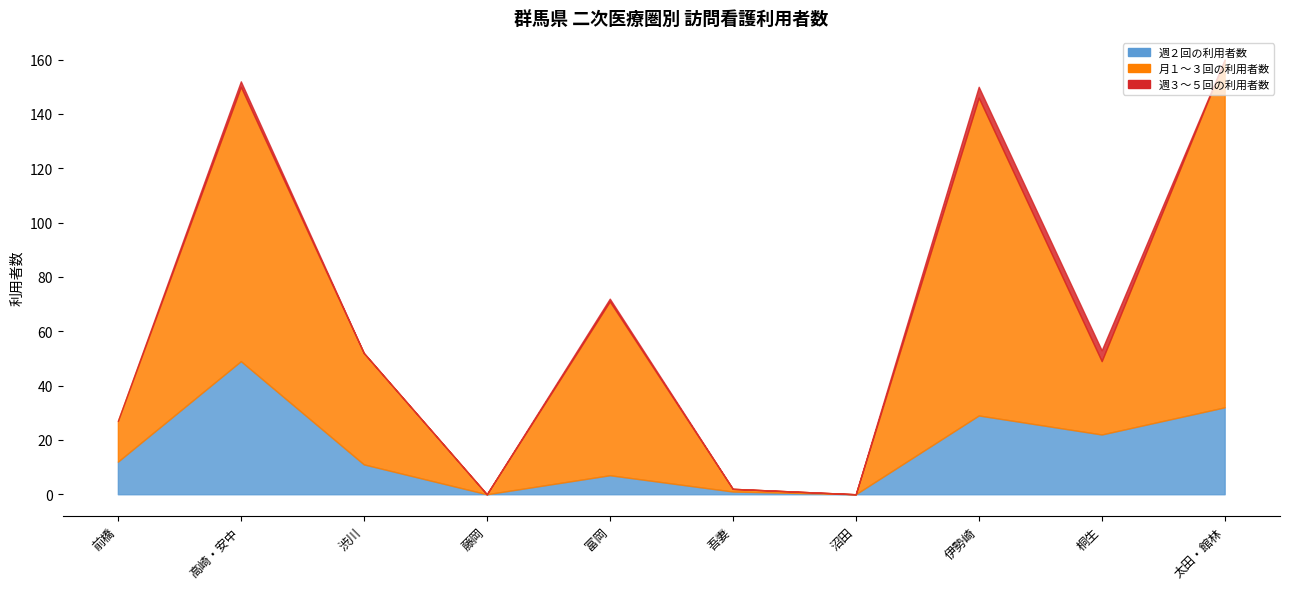

How many categories are shown in the chart?

10